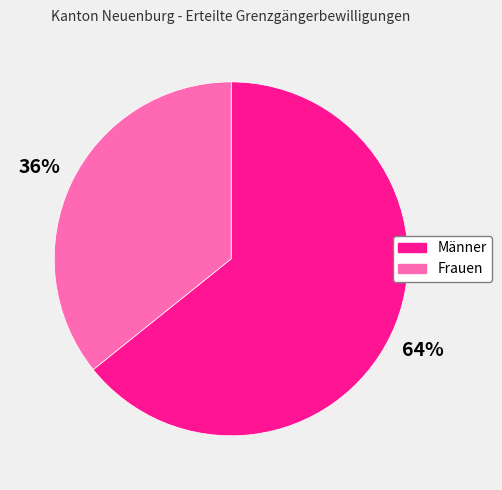

How many slices are in this pie chart?

2